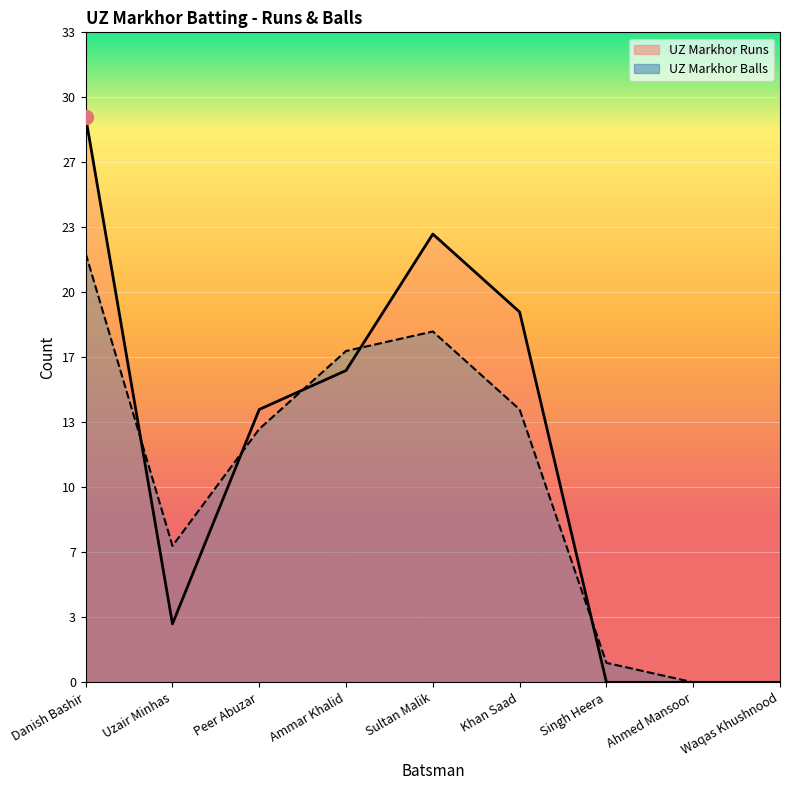

List the series in order of their peak value, lowest first.

UZ Markhor Balls, UZ Markhor Runs